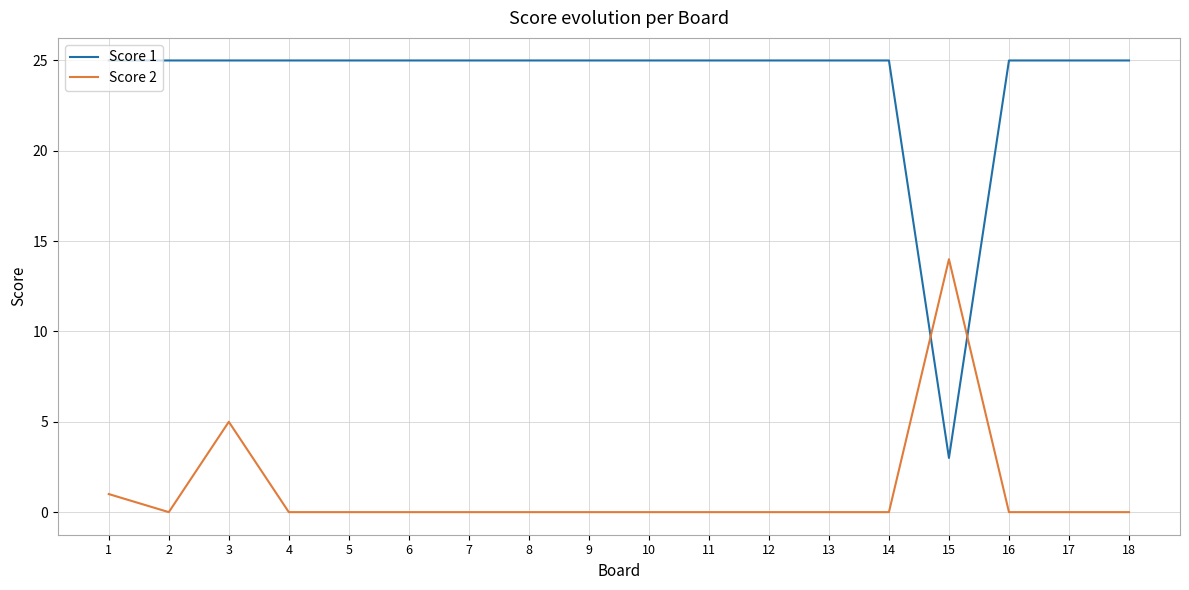

Count the number of categories in the chart.

18